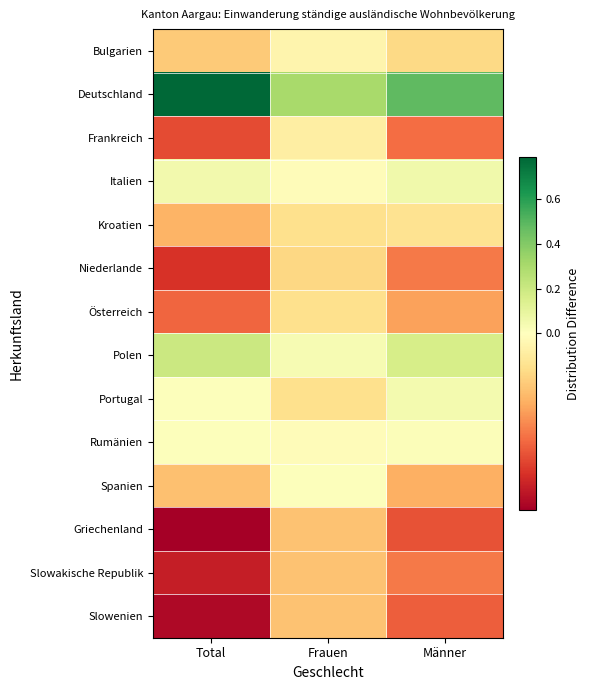

List the series in order of their peak value, lowest first.

Griechenland, Slowakische Republik, Slowenien, Niederlande, Österreich, Kroatien, Frankreich, Bulgarien, Spanien, Rumänien, Portugal, Italien, Polen, Deutschland